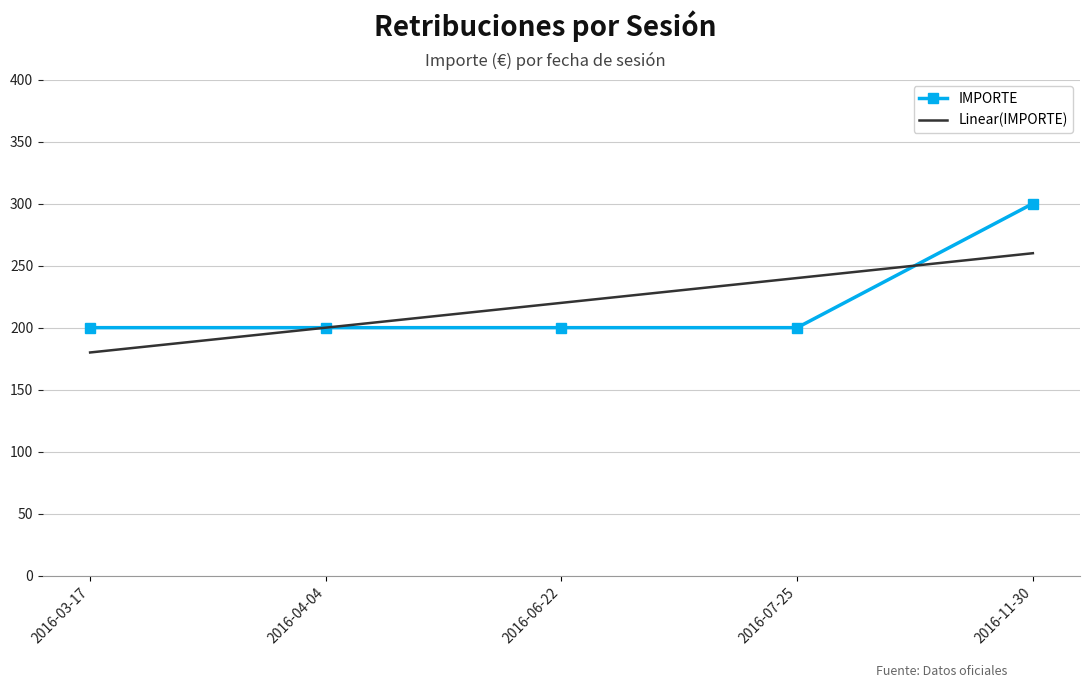

What is the minimum value shown in the chart?

180.0